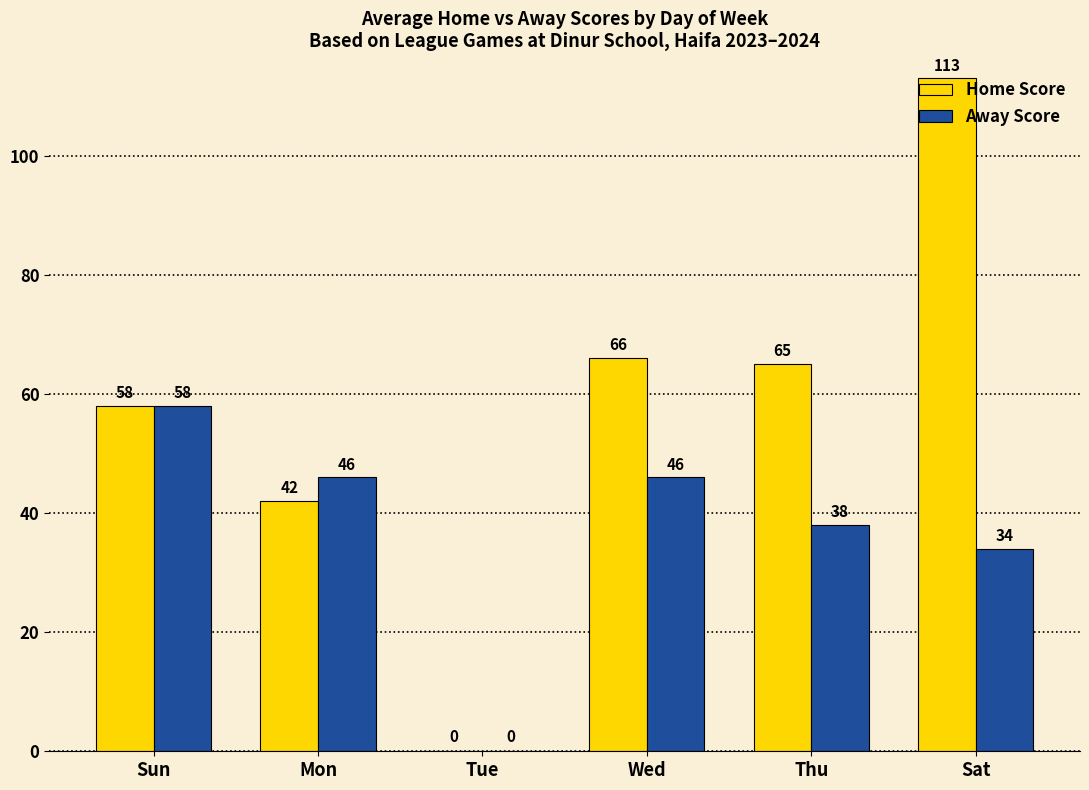

How many positive values does the Away Score series have?

5